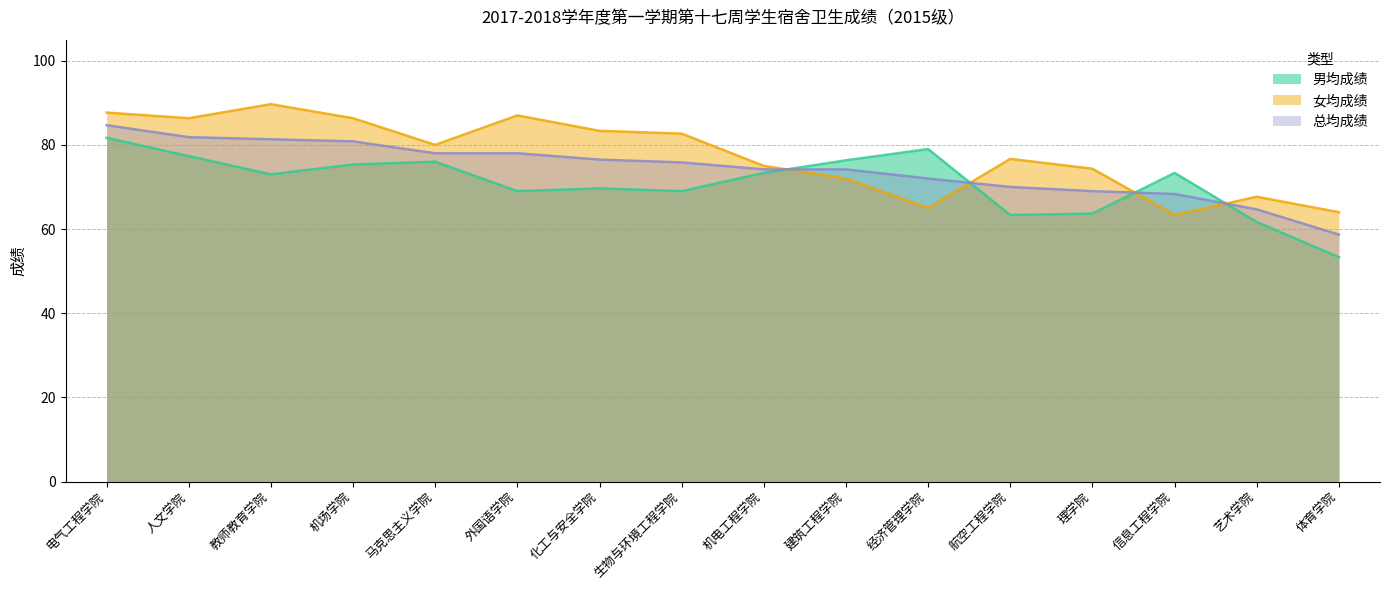

Does the chart display data point markers on the line(s)?

No